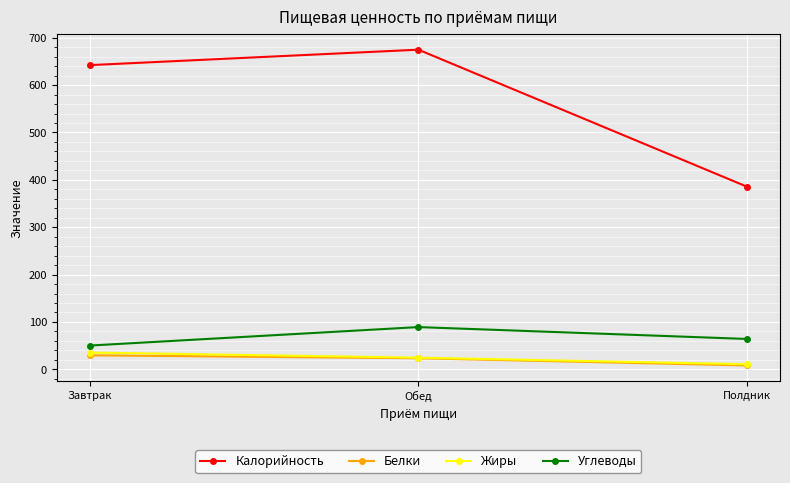

Is it true that Калорийность equals 385.4 at Полдник?

True